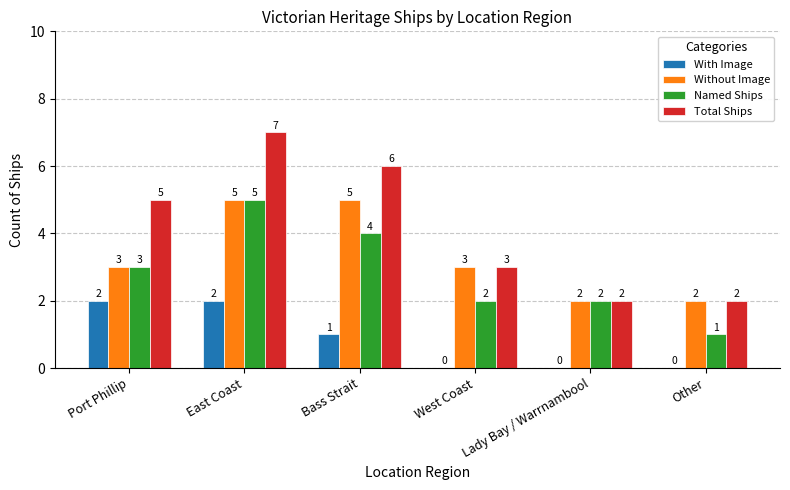

Reading left to right, list all the values displayed in this chart.

With Image: 2	2	1	0	0	0
Without Image: 3	5	5	3	2	2
Named Ships: 3	5	4	2	2	1
Total Ships: 5	7	6	3	2	2